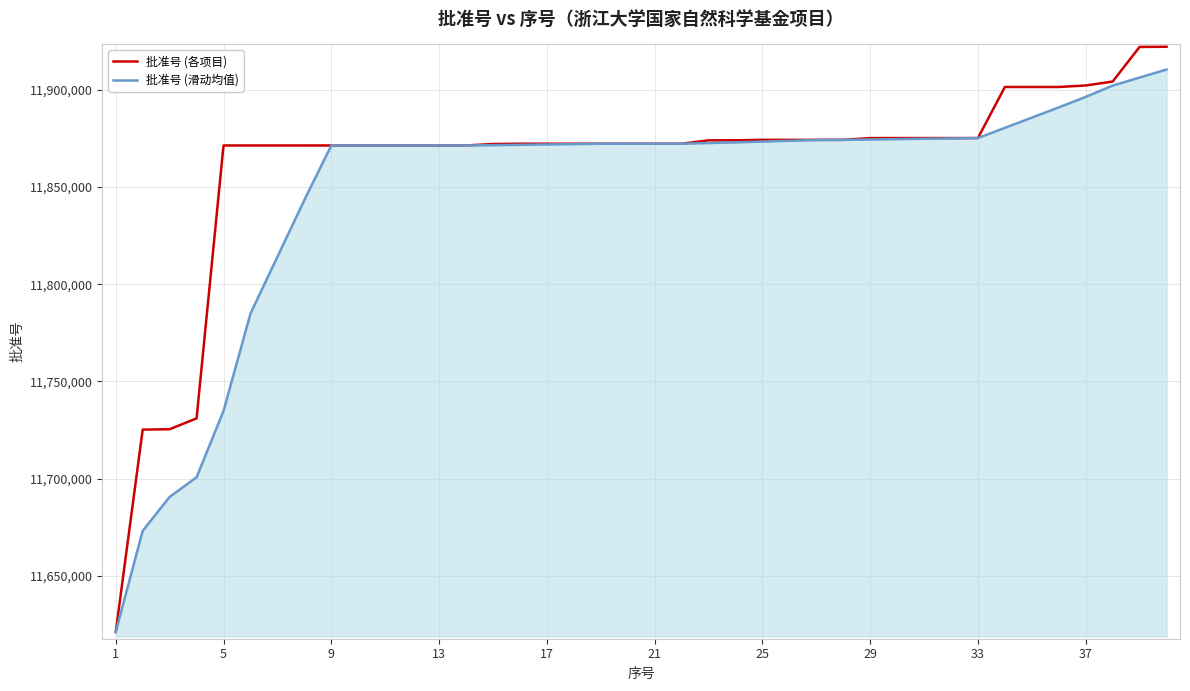

Which series has the largest total across all categories?

批准号 (各项目)